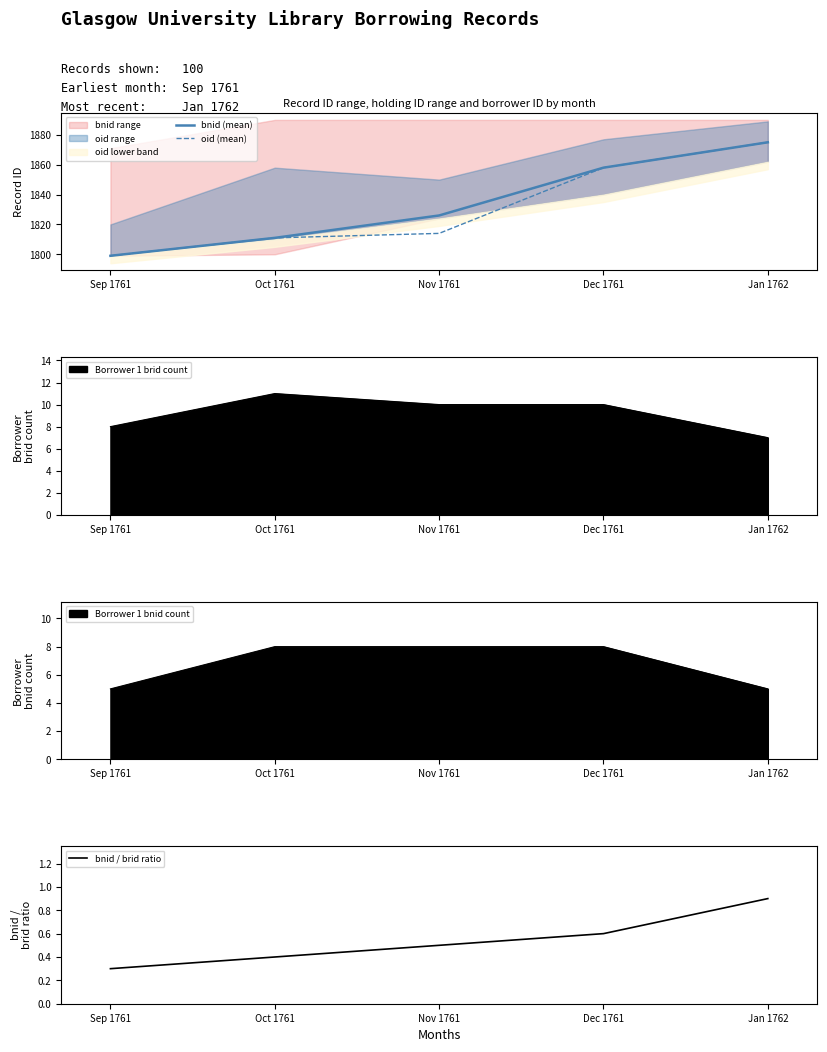

At which label does oid (mean) reach its minimum?

Sep 1761